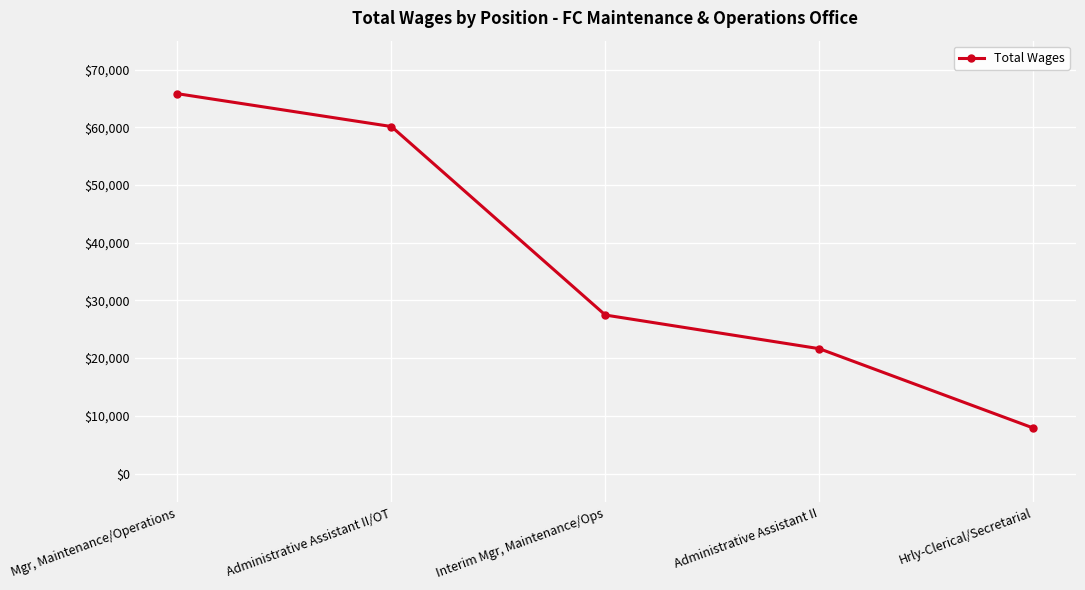

Which category has the highest value across all series?

Mgr, Maintenance/Operations